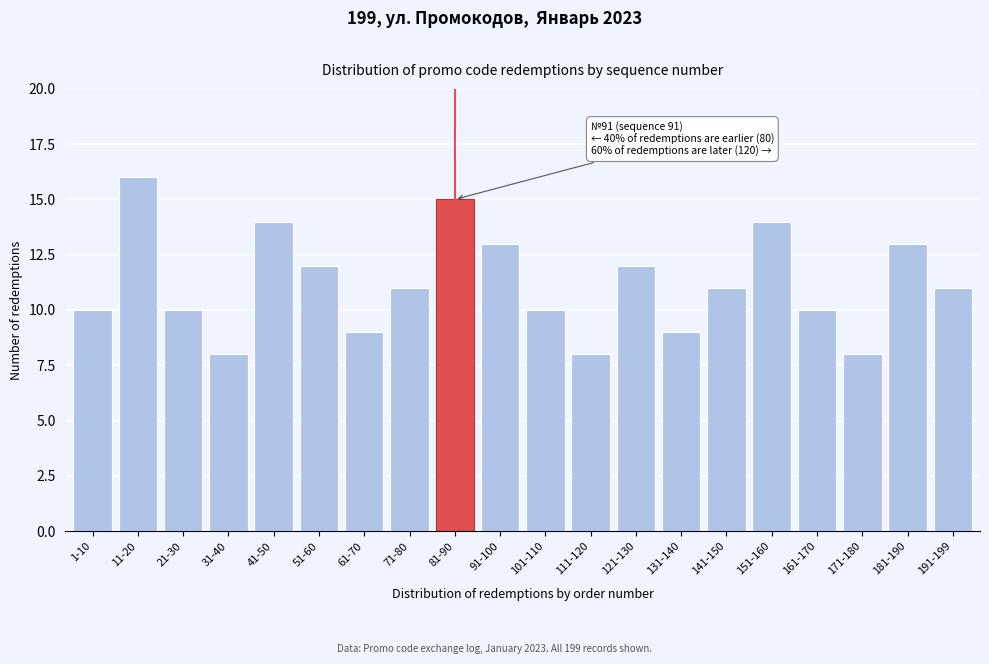

Reading left to right, extract all data points from this chart.

1-10=10	11-20=16	21-30=10	31-40=8	41-50=14	51-60=12	61-70=9	71-80=11	81-90=15	91-100=13	101-110=10	111-120=8	121-130=12	131-140=9	141-150=11	151-160=14	161-170=10	171-180=8	181-190=13	191-199=11